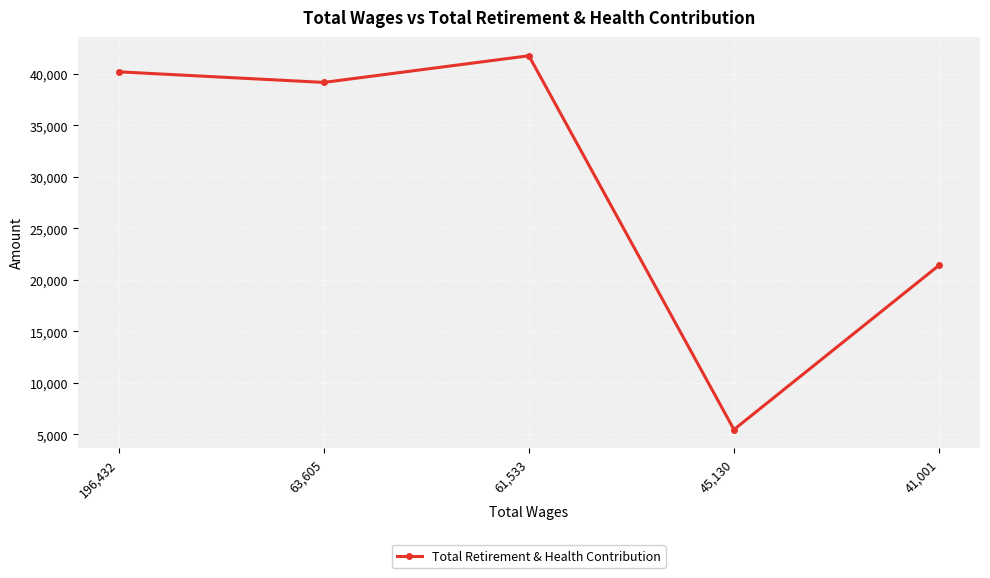

At which label is the value closest to 23615?

41,001